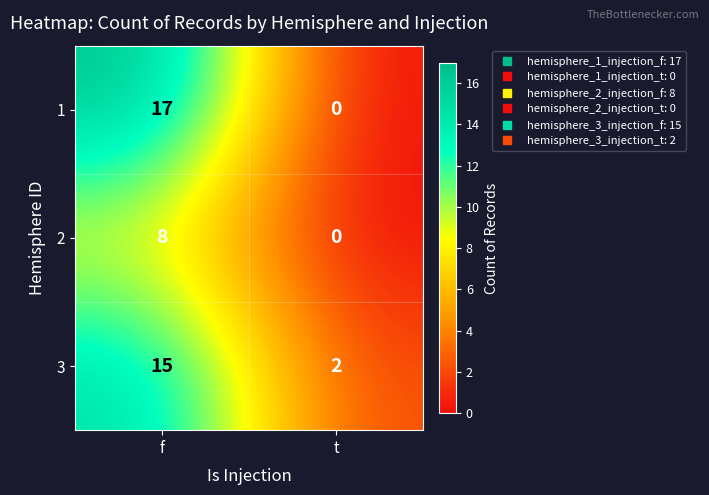

What is the sum of all 3 values?

17